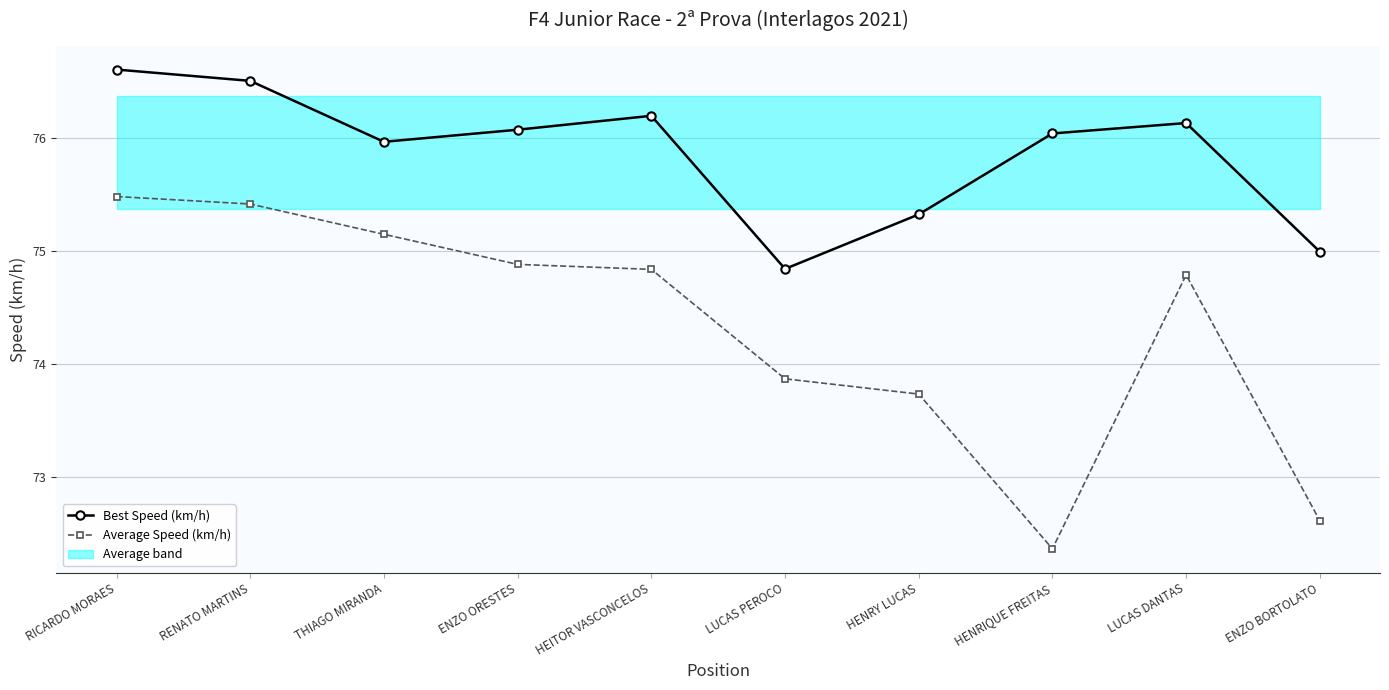

True or false: Average Speed (km/h) and Best Speed (km/h) intersect in this chart.

False